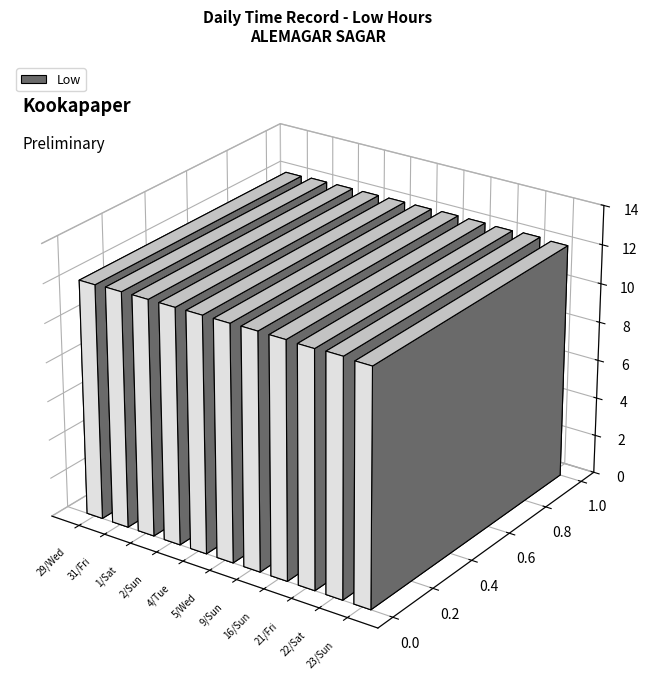

What is the average value?

12.1